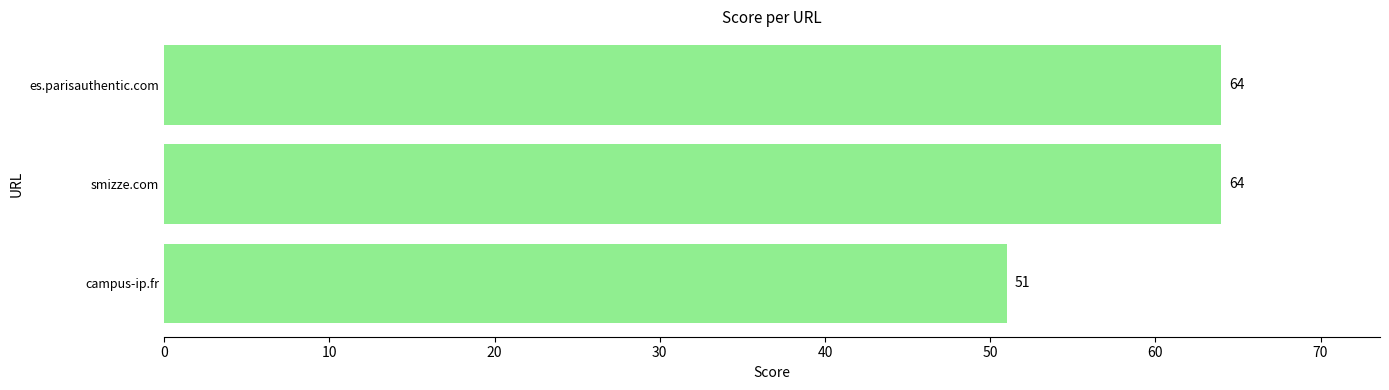

How many data points does each series have?

3